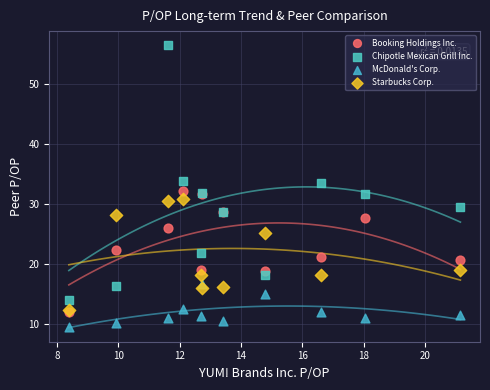

What are all the series names shown in the legend?

Booking Holdings Inc., Chipotle Mexican Grill Inc., McDonald's Corp., Starbucks Corp.